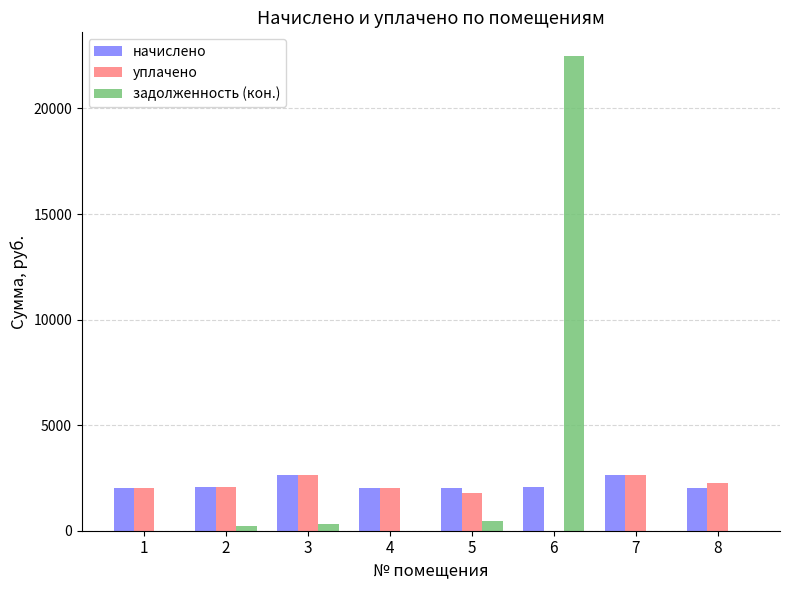

What is the greatest value displayed?

22481.0